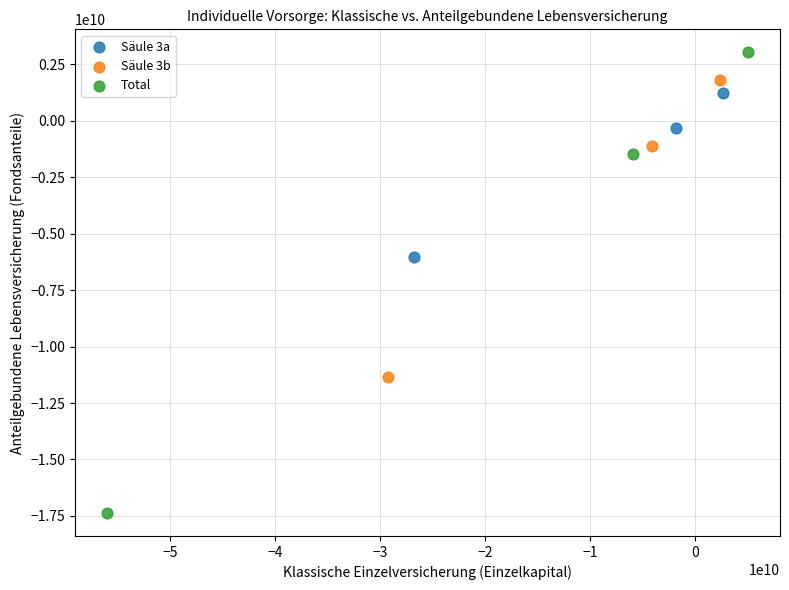

Which series contains the highest Y value?

Total